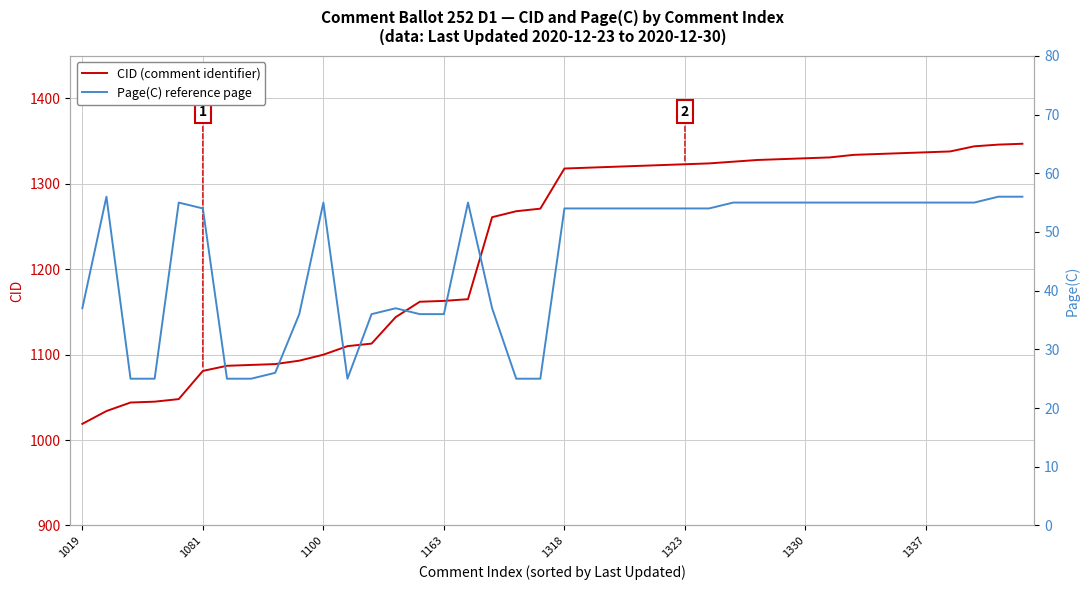

How many lines are shown in the chart?

2